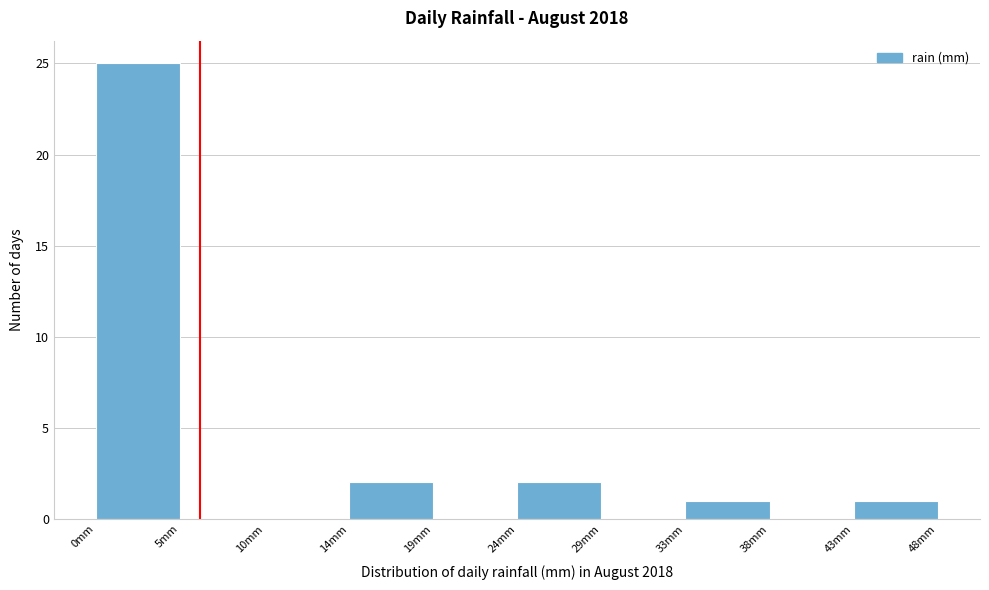

Over which range of the x-axis is the bar tallest?

0.0 to 5.0